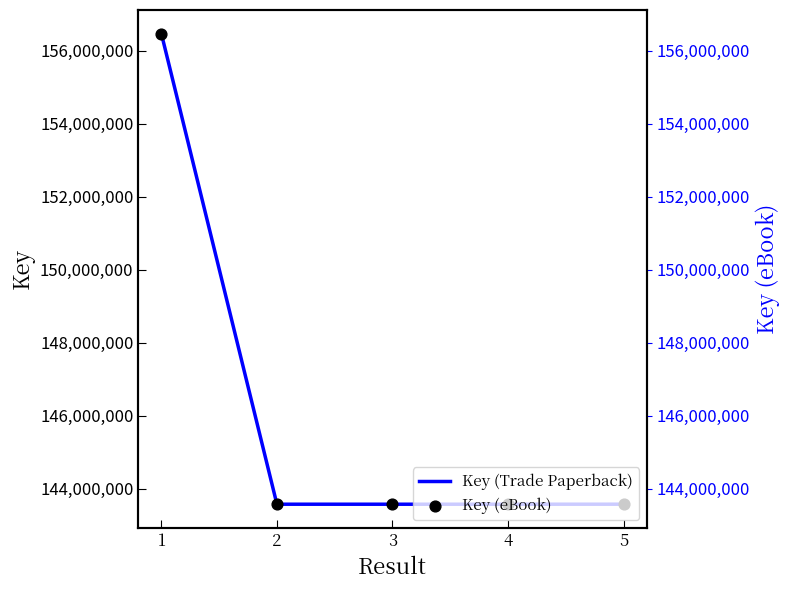

Which series has the largest total across all categories?

Key (Trade Paperback)